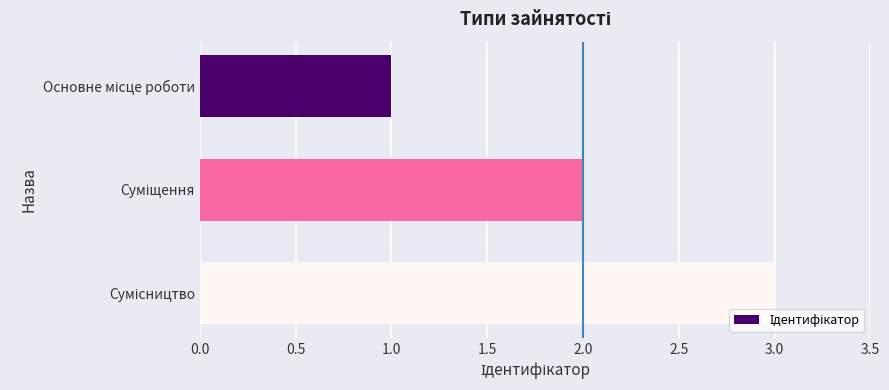

How many series are shown in this chart?

1